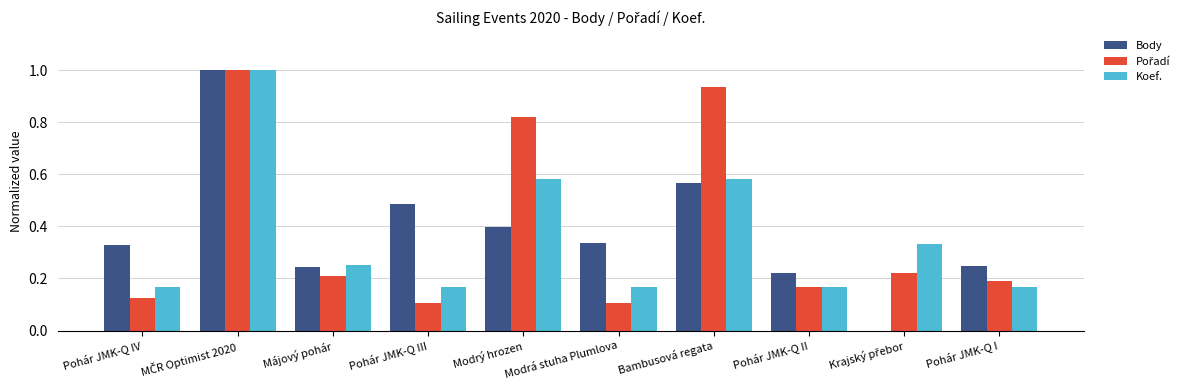

The value of Koef. at Bambusová regata is 1.0. True or false?

False